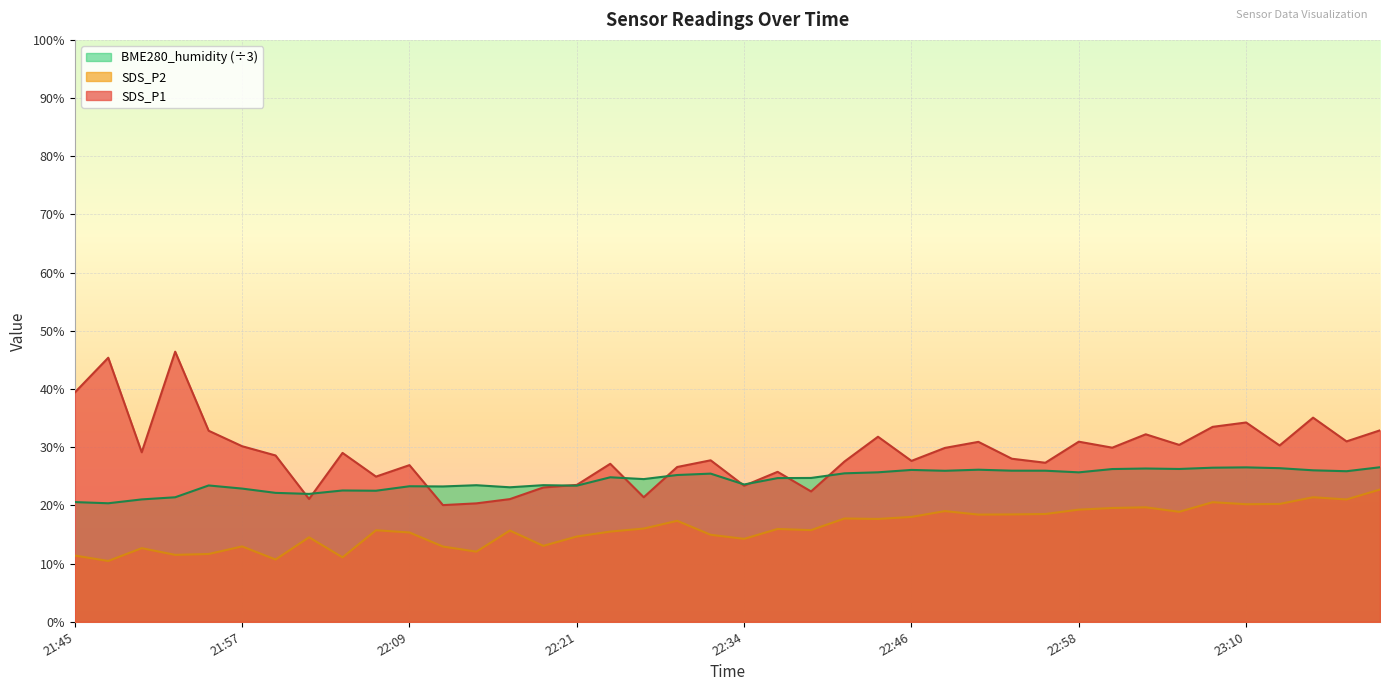

True or false: SDS_P2 and SDS_P1 intersect in this chart.

False